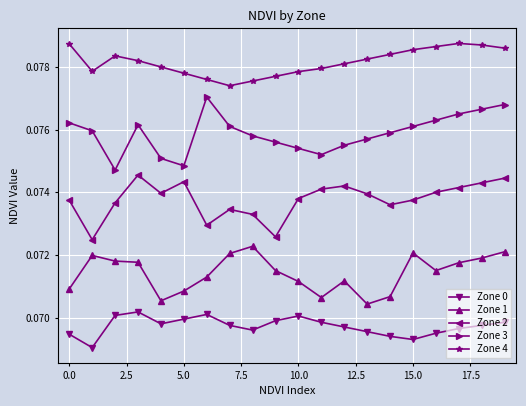

What is the sum of all Zone 1 values?

1.4